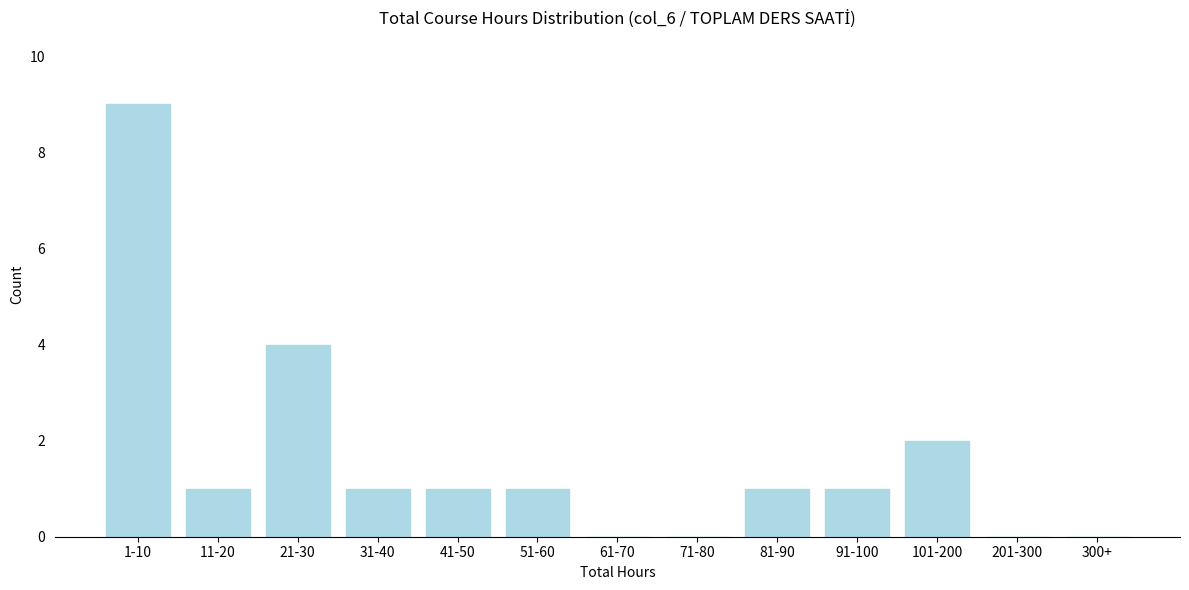

Reading right to left, extract all data points from this chart.

300+=0	201-300=0	101-200=2	91-100=1	81-90=1	71-80=0	61-70=0	51-60=1	41-50=1	31-40=1	21-30=4	11-20=1	1-10=9